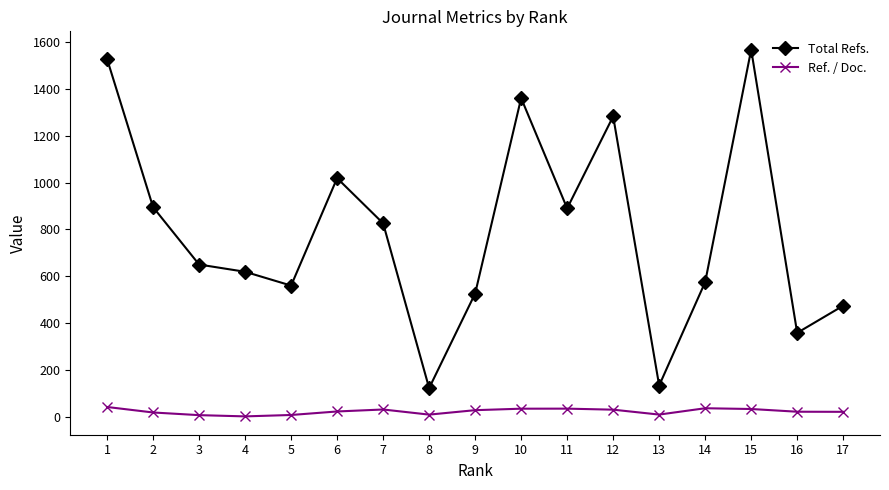

True or false: Ref. / Doc. has more than 1 points higher than both neighbors.

True